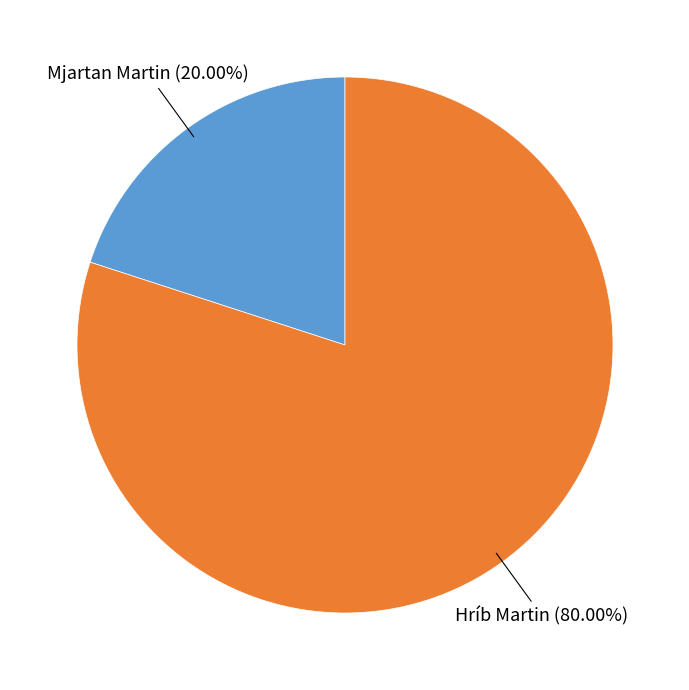

Count the number of slices in the pie.

2